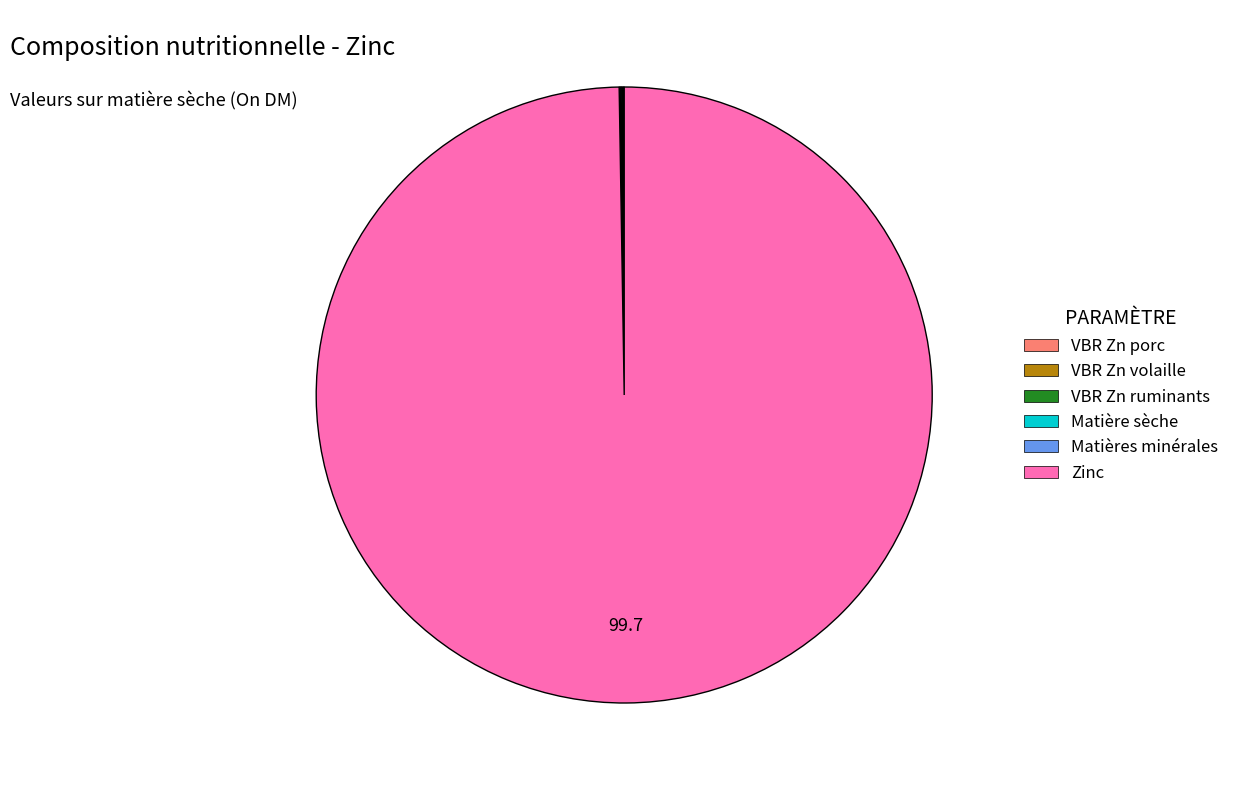

Which category has the biggest portion of the pie?

Zinc